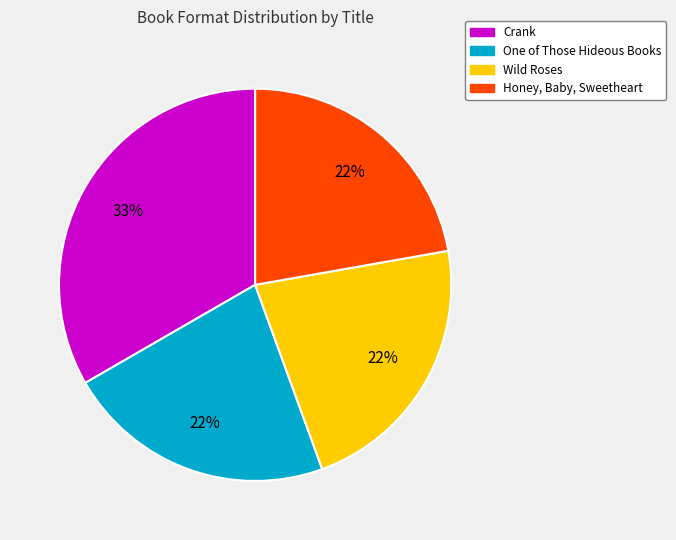

Is the sum of Honey, Baby, Sweetheart and Crank greater than half?

Yes